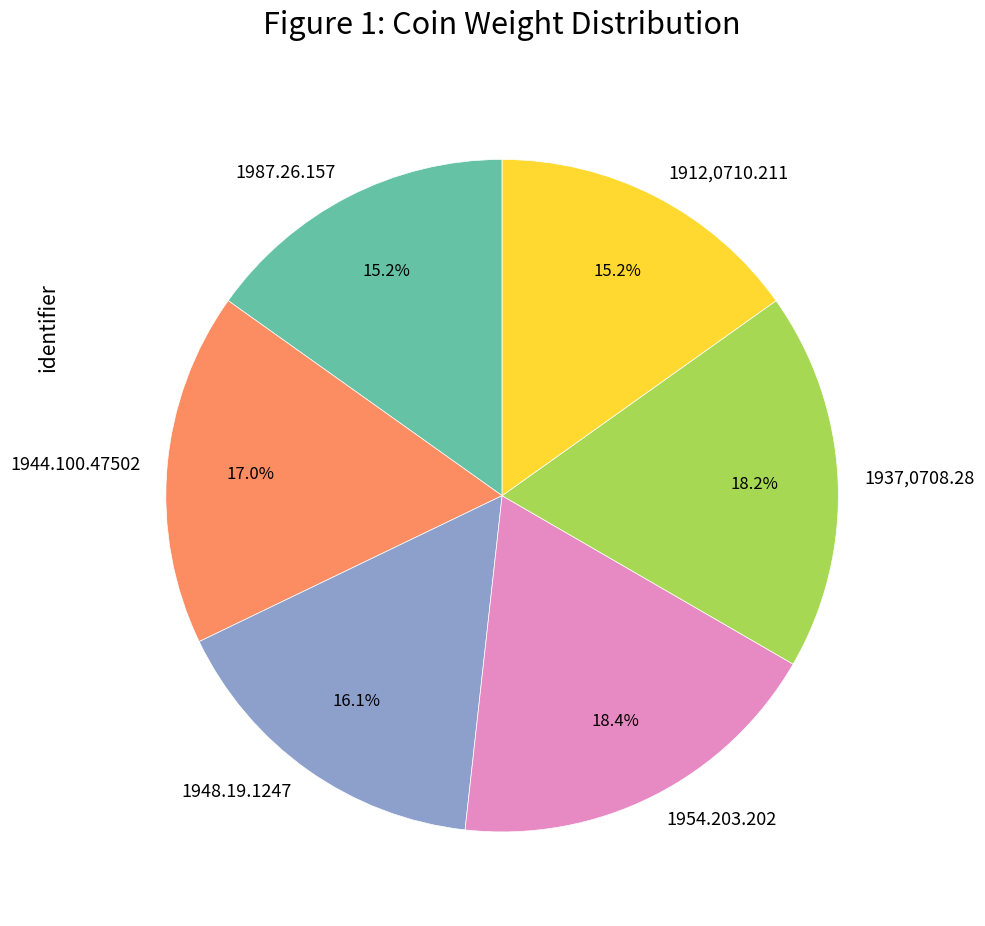

To the nearest percent, what is the average slice percentage?

17%